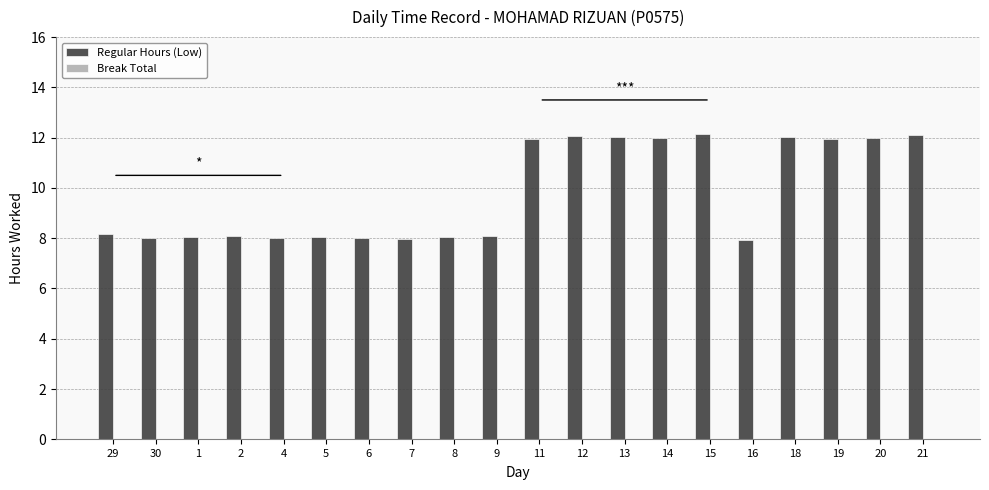

True or false: the data shows 5.4 at 9.

False